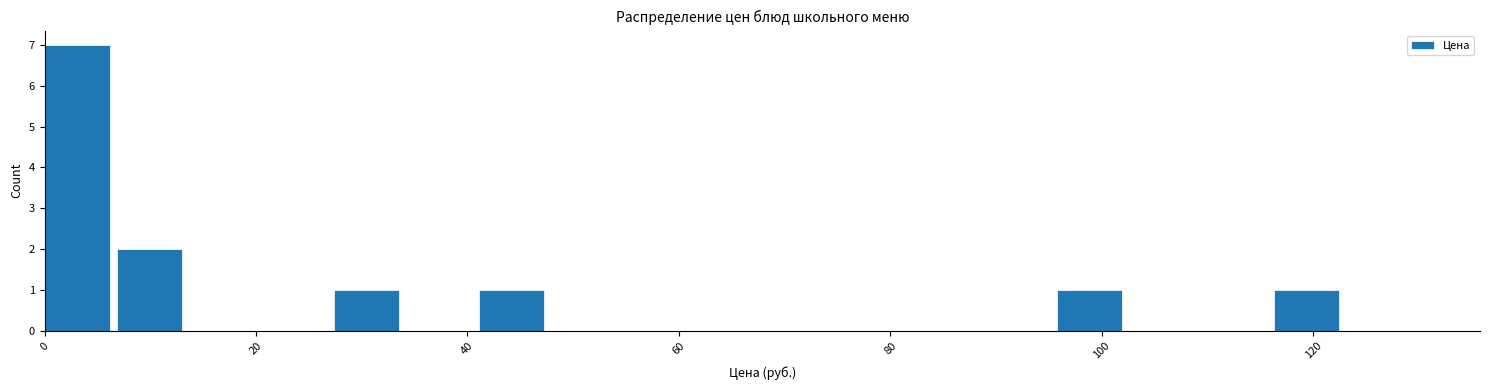

Read against the x-axis, roughly where is the centre of the tallest bar?

4